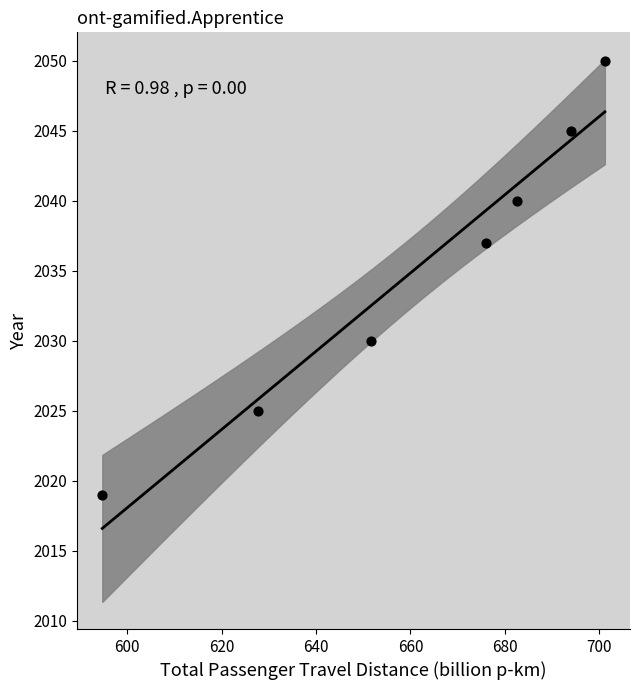

What Y value in the scatter plot is closest to 2034?

2037